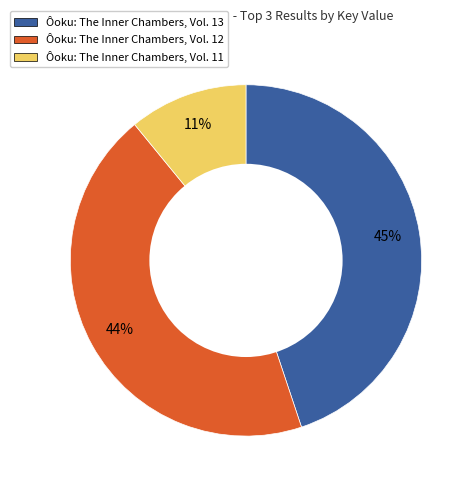

The Ôoku: The Inner Chambers, Vol. 11 slice represents 11% of the pie. True or false?

True